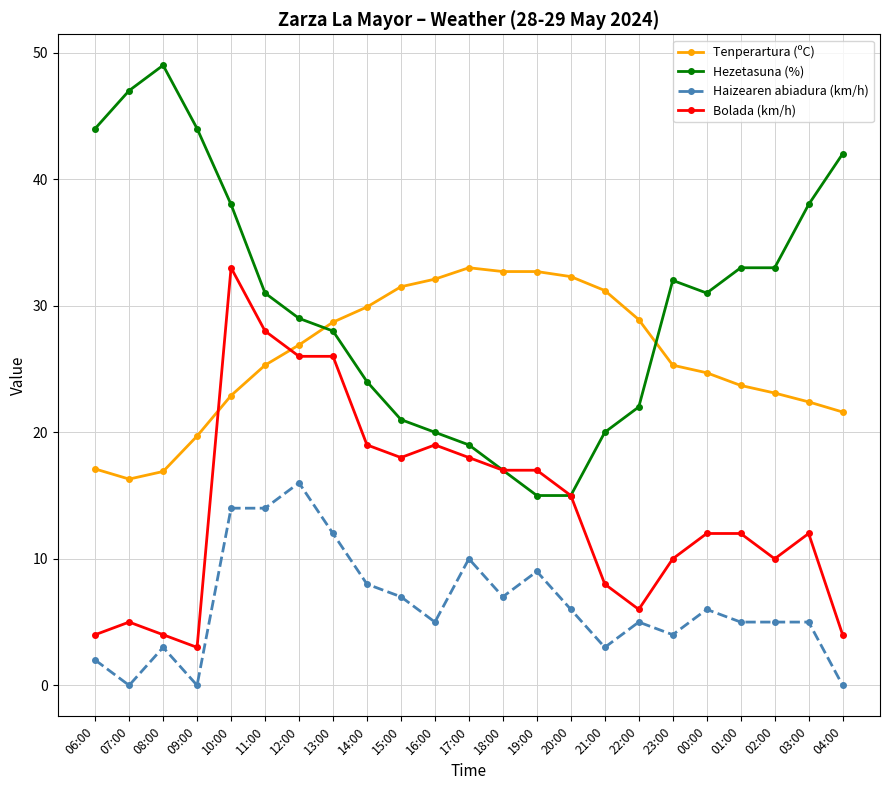

How many intersections are there between Tenperartura (ºC) and Bolada (km/h)?

2